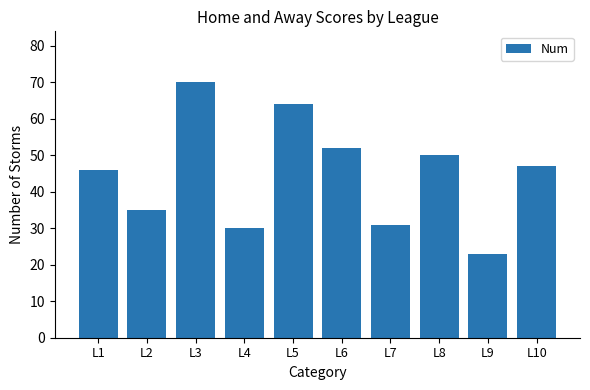

The chart shows a value of 46 at L1. True or false?

True